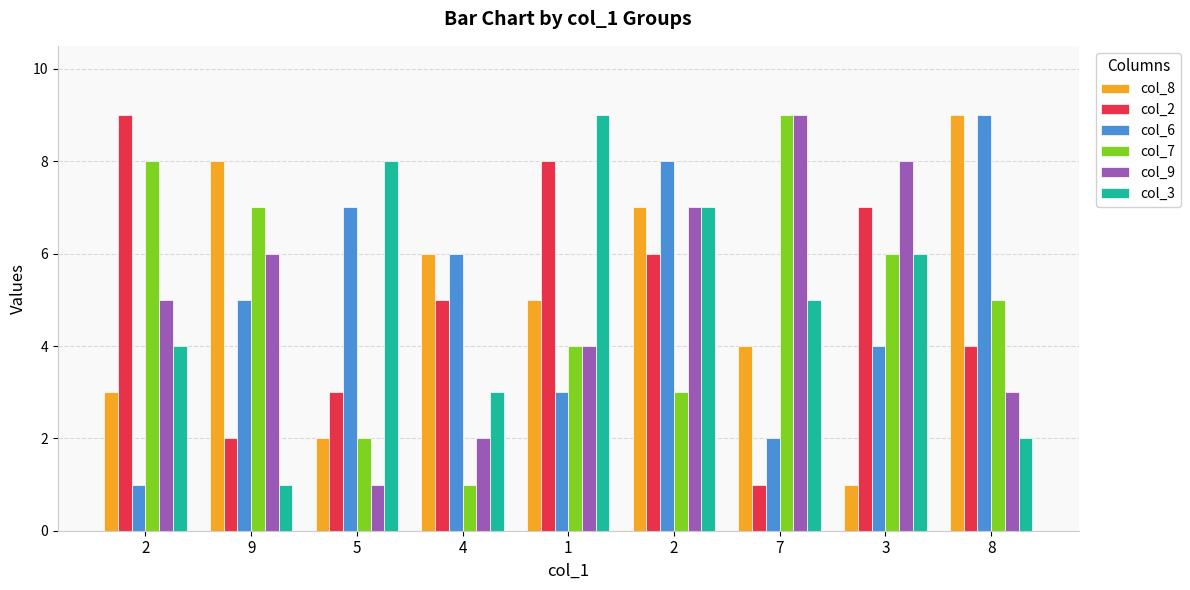

Does the chart contain any negative values?

No